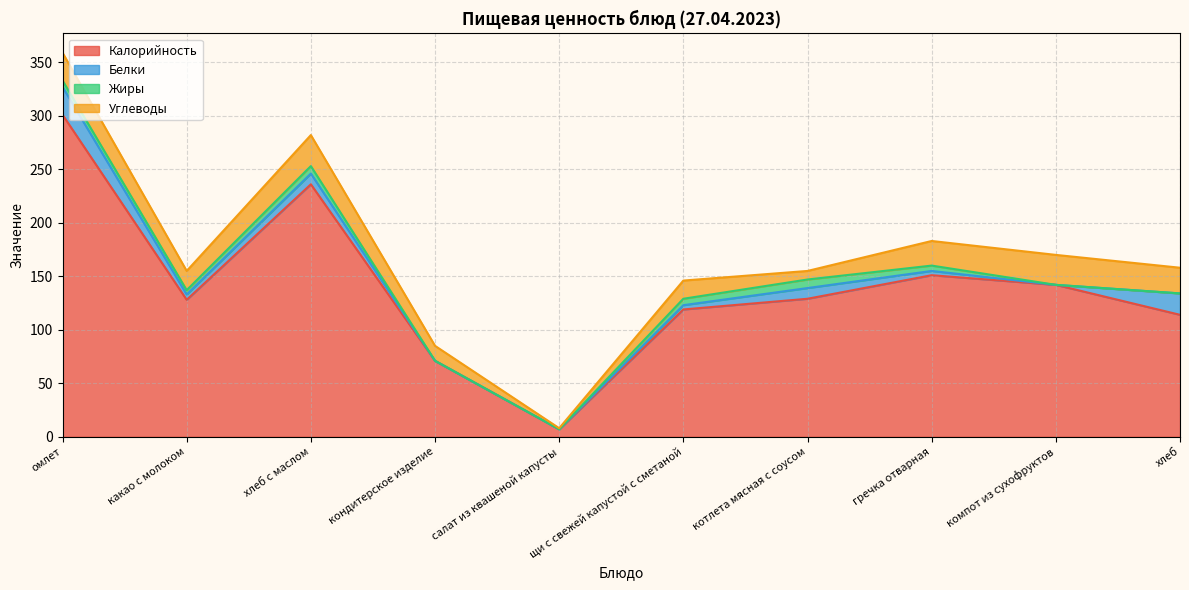

At which label does Калорийность reach its minimum?

салат из квашеной капусты